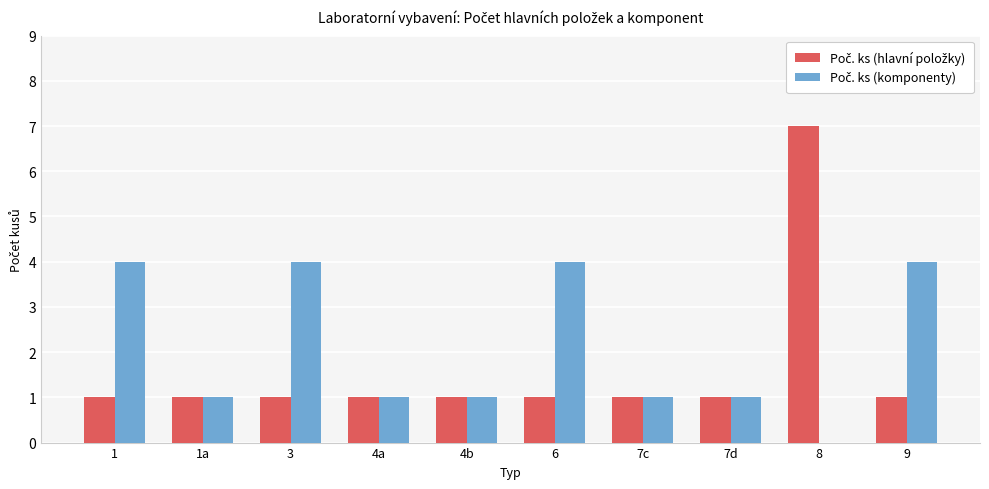

At which category is the sum across all series the highest?

8